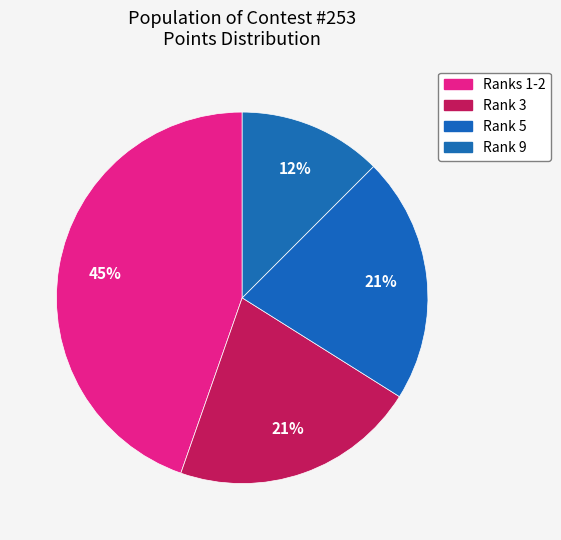

Does any single category account for the majority?

No